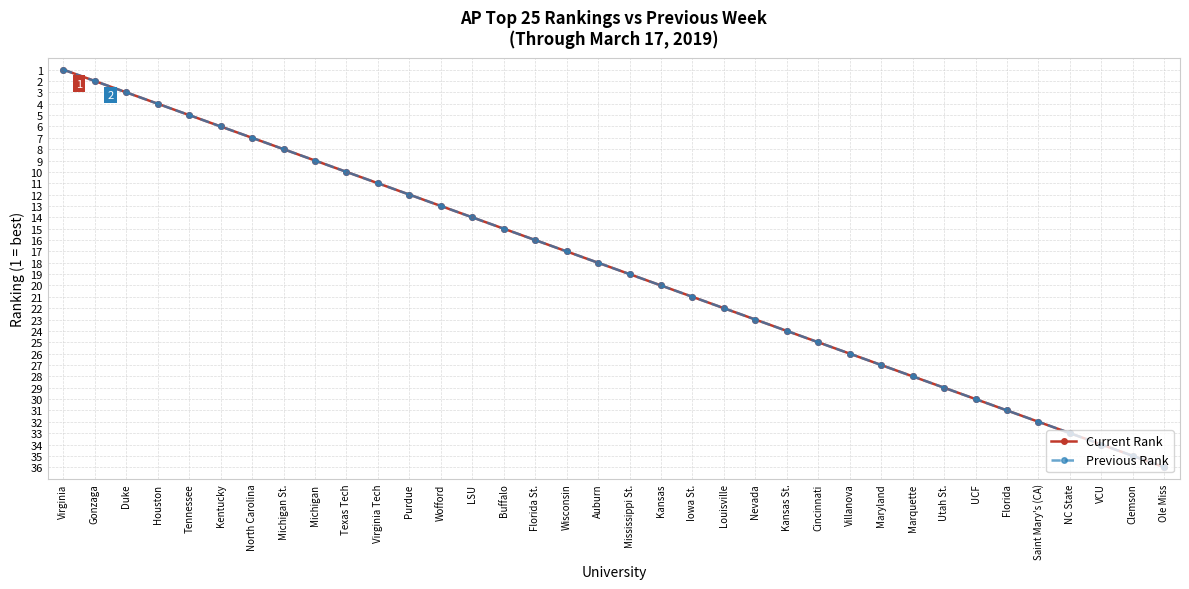

Is this an area chart (filled region under the line)?

No